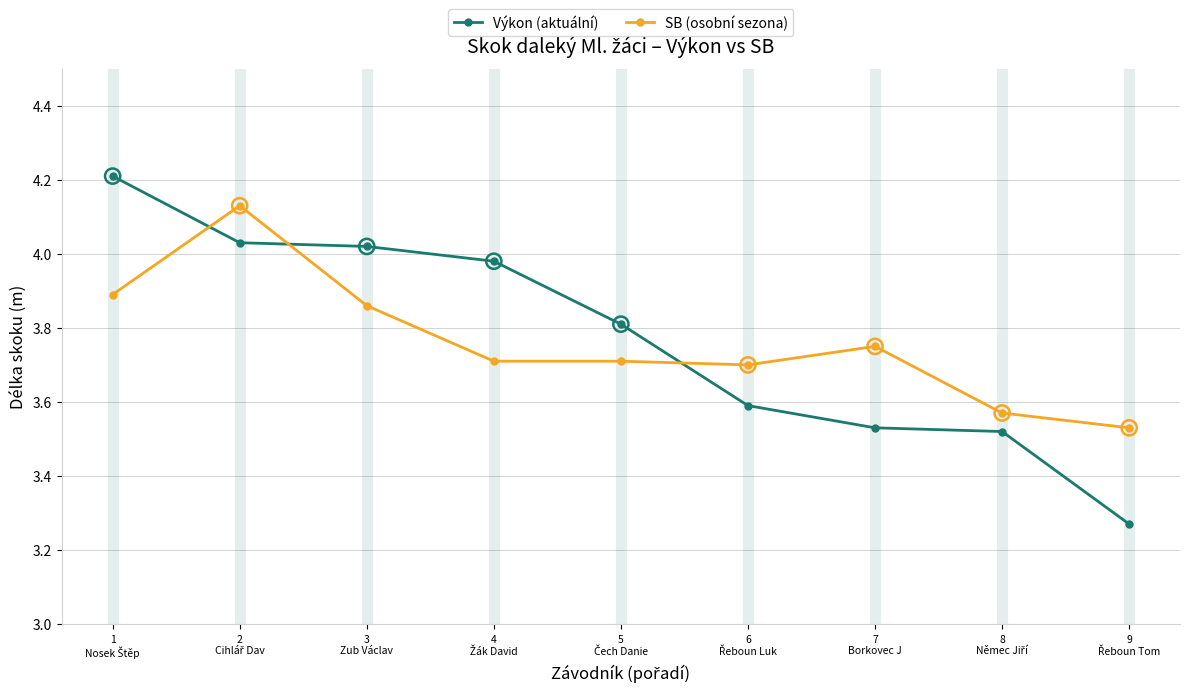

What are all the series names shown in the legend?

Výkon (aktuální), SB (osobní sezona)